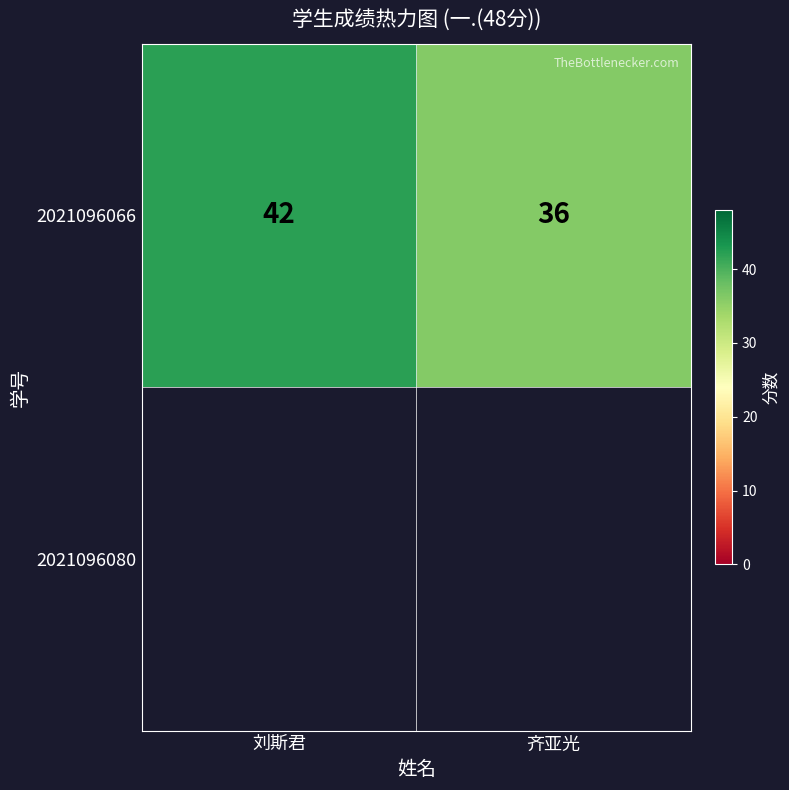

Which category has the highest value across all series?

刘斯君